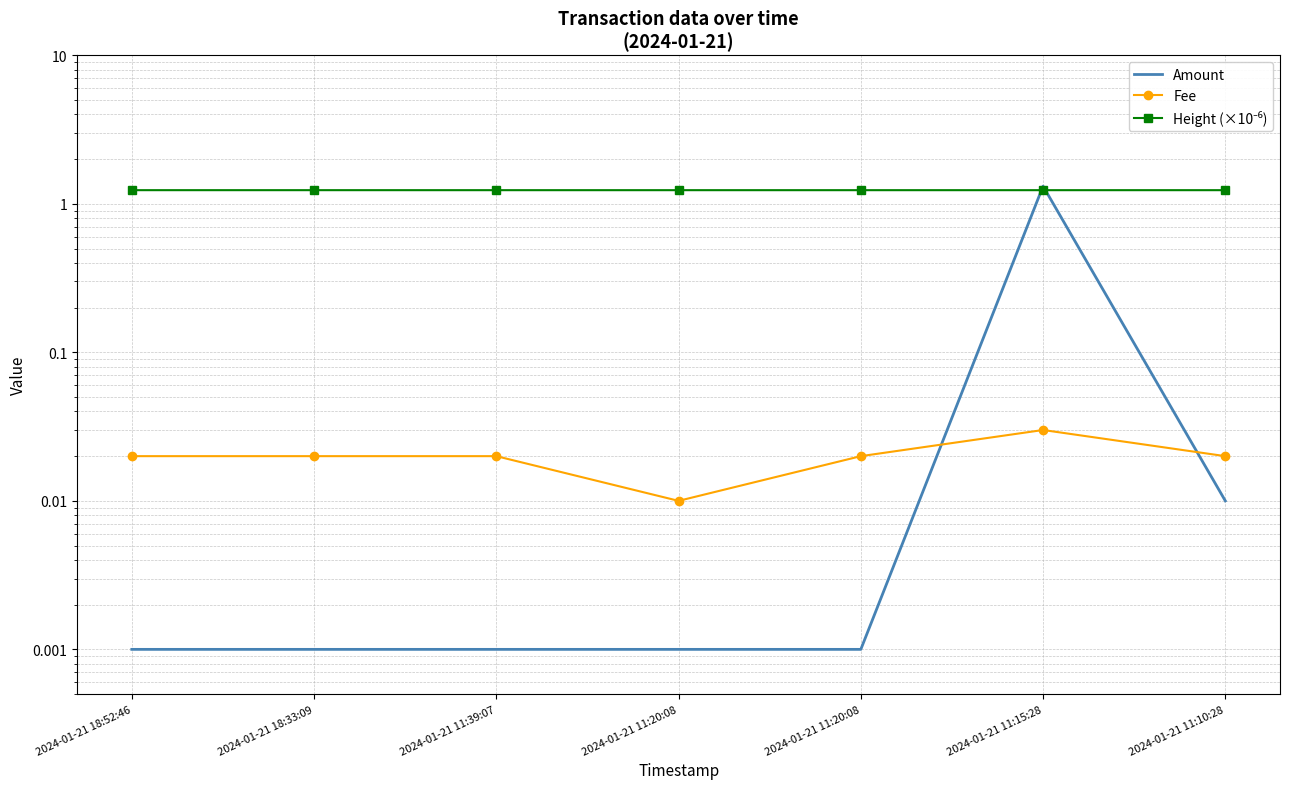

How many series are shown in this chart?

3